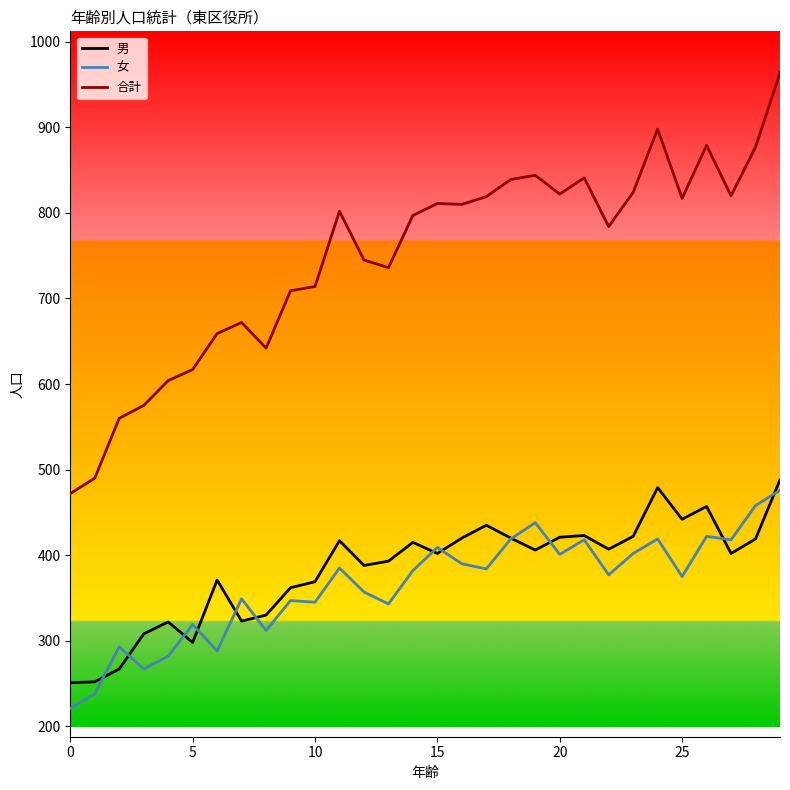

After their last crossing, which series has the higher values: 男 or 女?

男